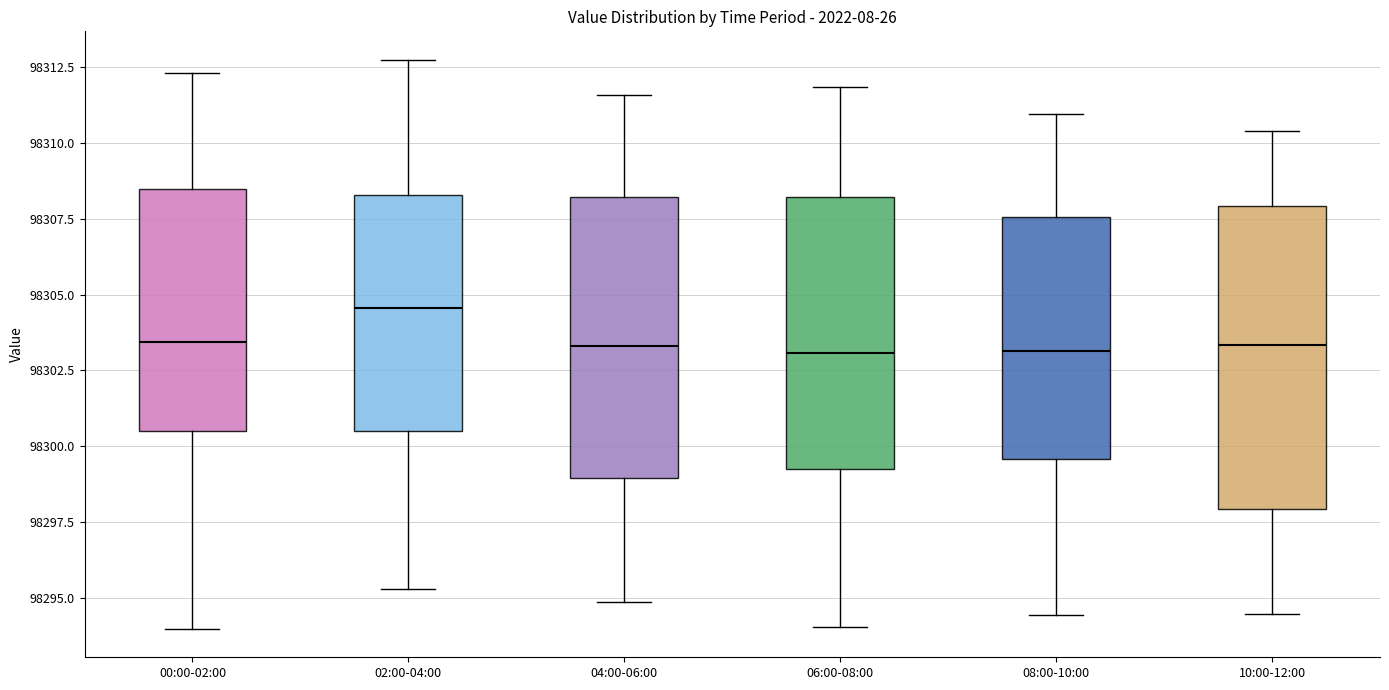

Comparing the boxes themselves (not the whiskers), which one is the tallest?

10:00-12:00